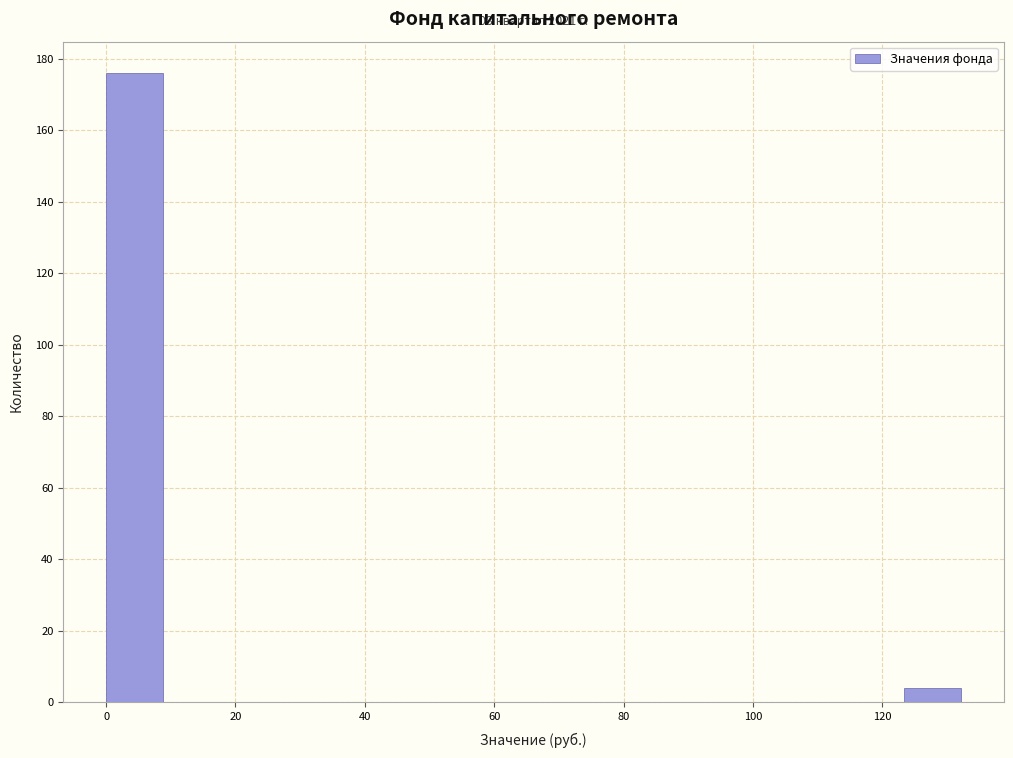

Which range on the x-axis has the tallest bar?

0 to 8